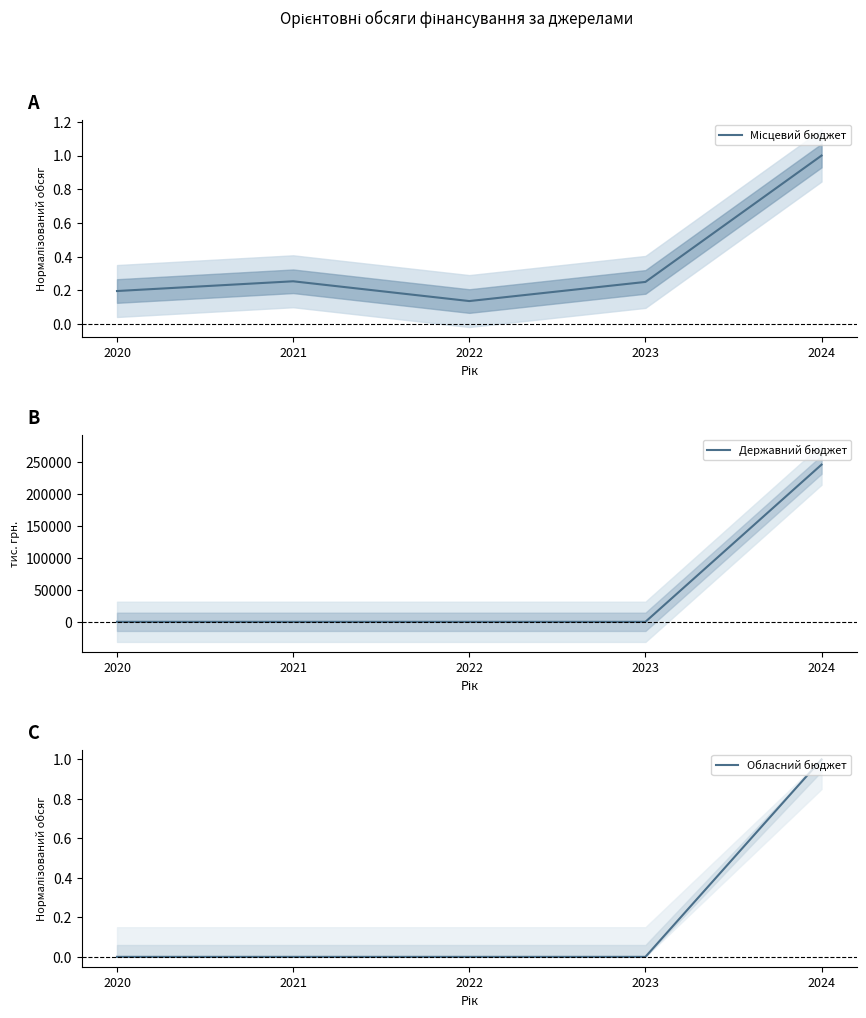

How many times do Державний бюджет and Місцевий бюджет cross each other?

1